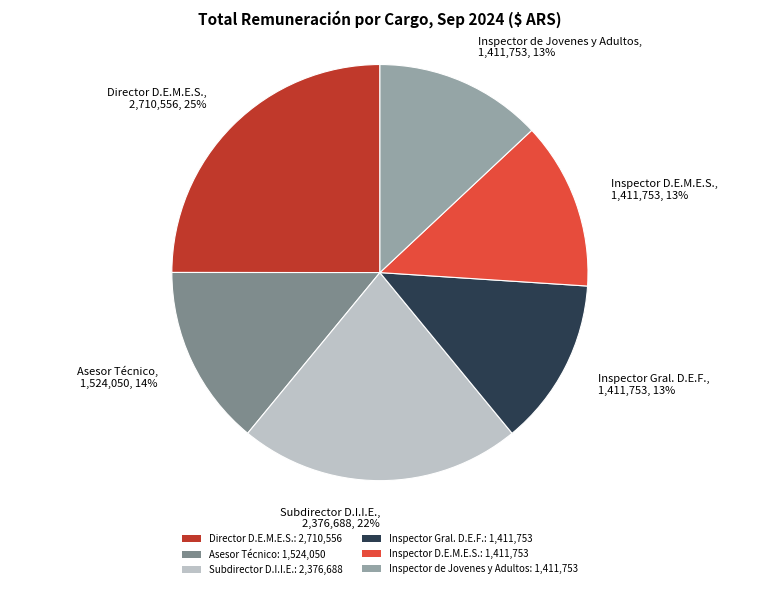

Is it true that Inspector de Jovenes y Adultos is 13% of the pie?

True